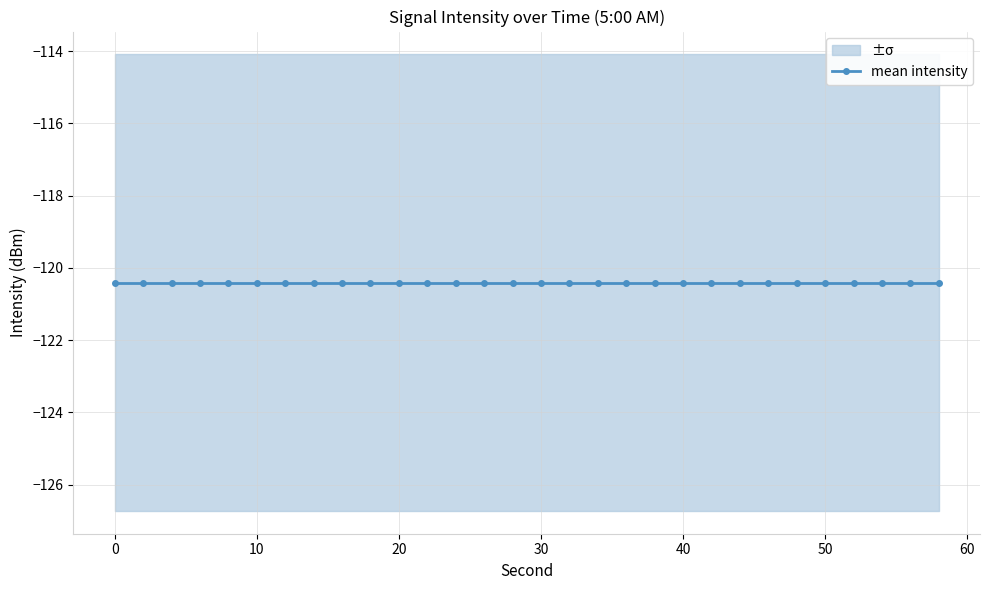

Which has a higher value, 26 or 10?

10